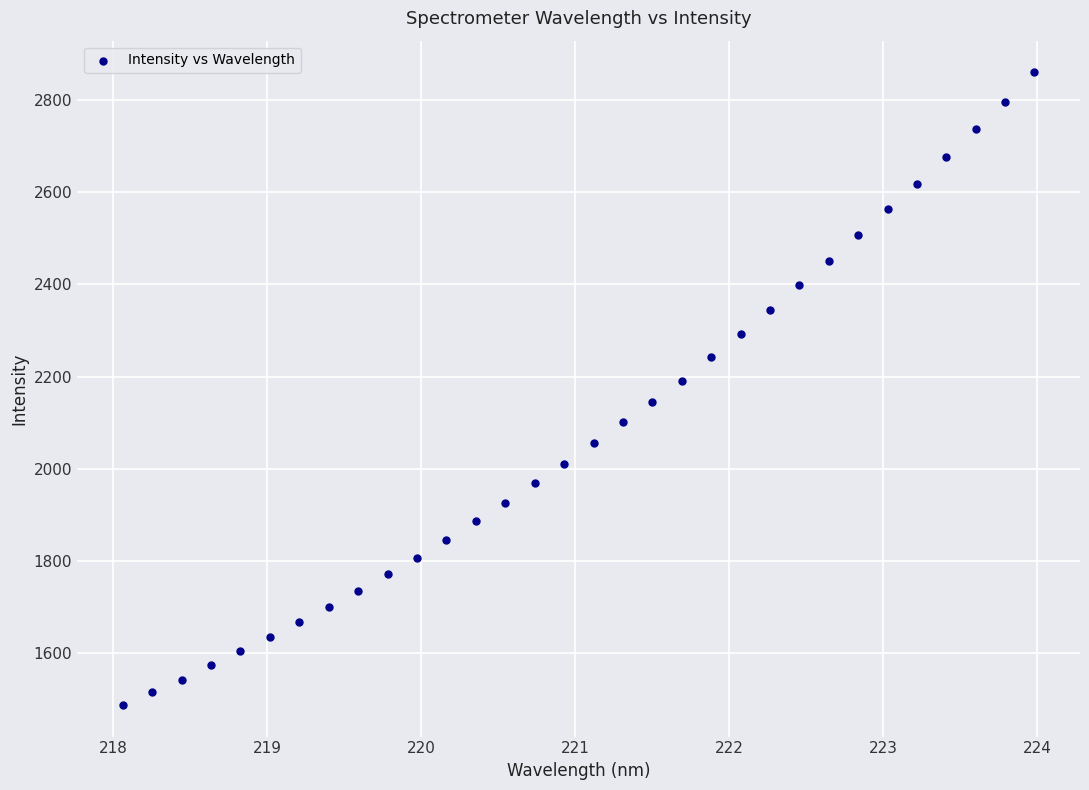

What is the range of Y values (max minus min)?

1372.8